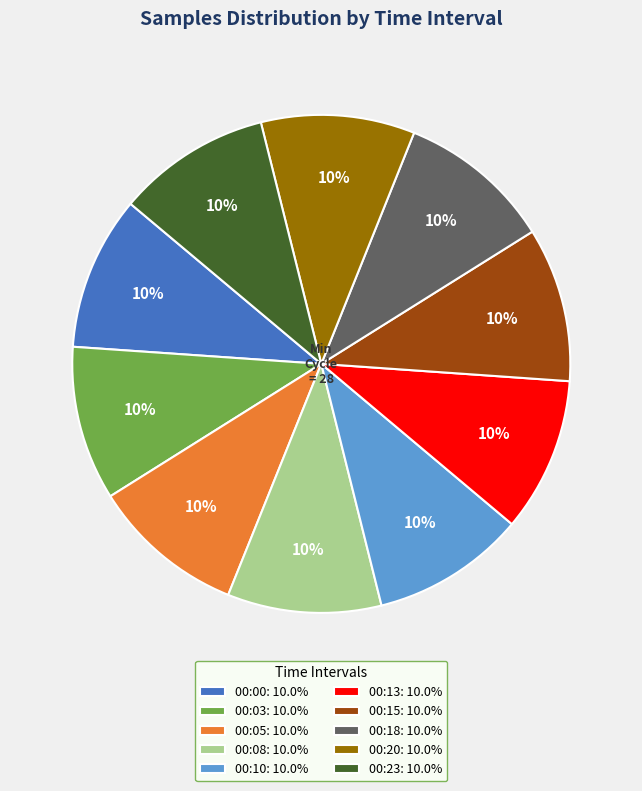

Do 00:18: 10.0% and 00:00: 10.0% together represent more than half of the pie?

No